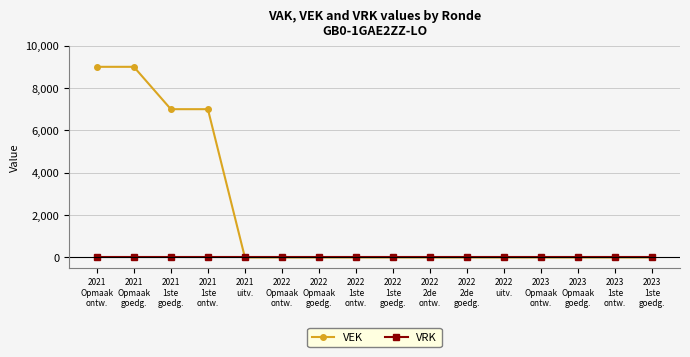

Which series has the widest spread of values?

VEK